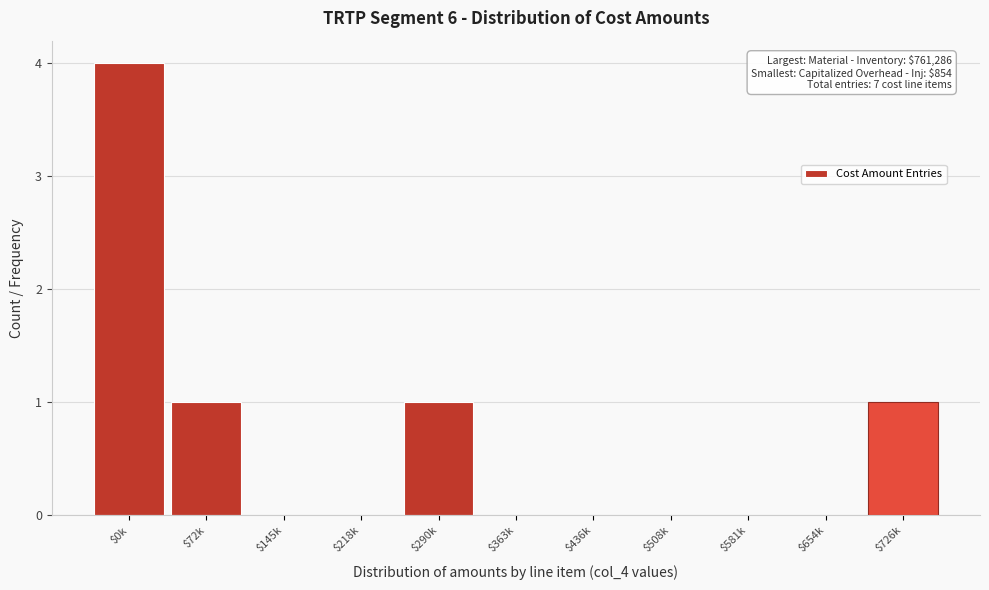

Is it true that the value at $145k is 0?

True